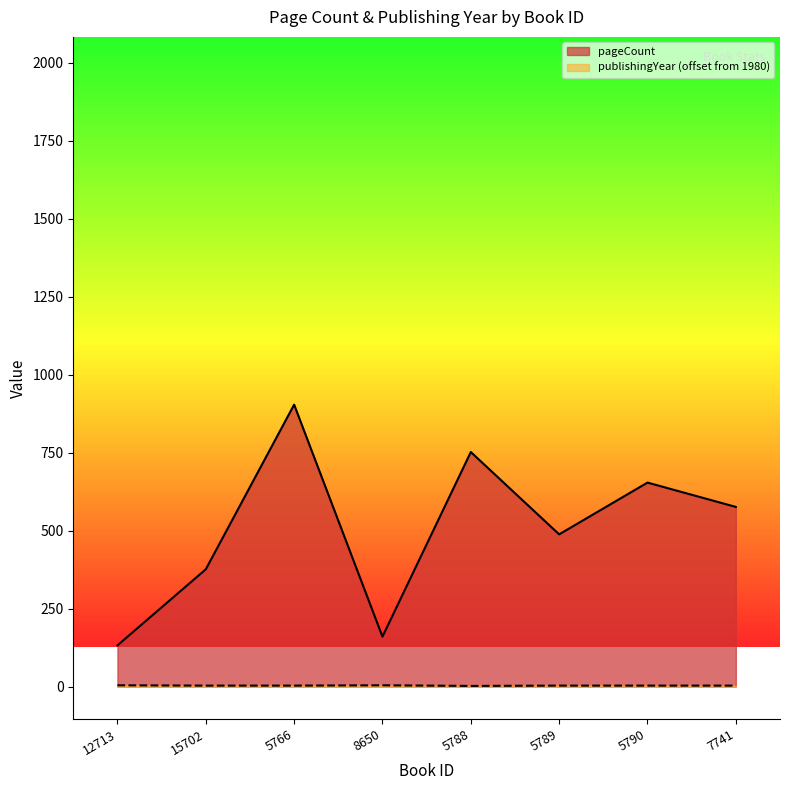

Does the chart display data point markers on the line(s)?

No